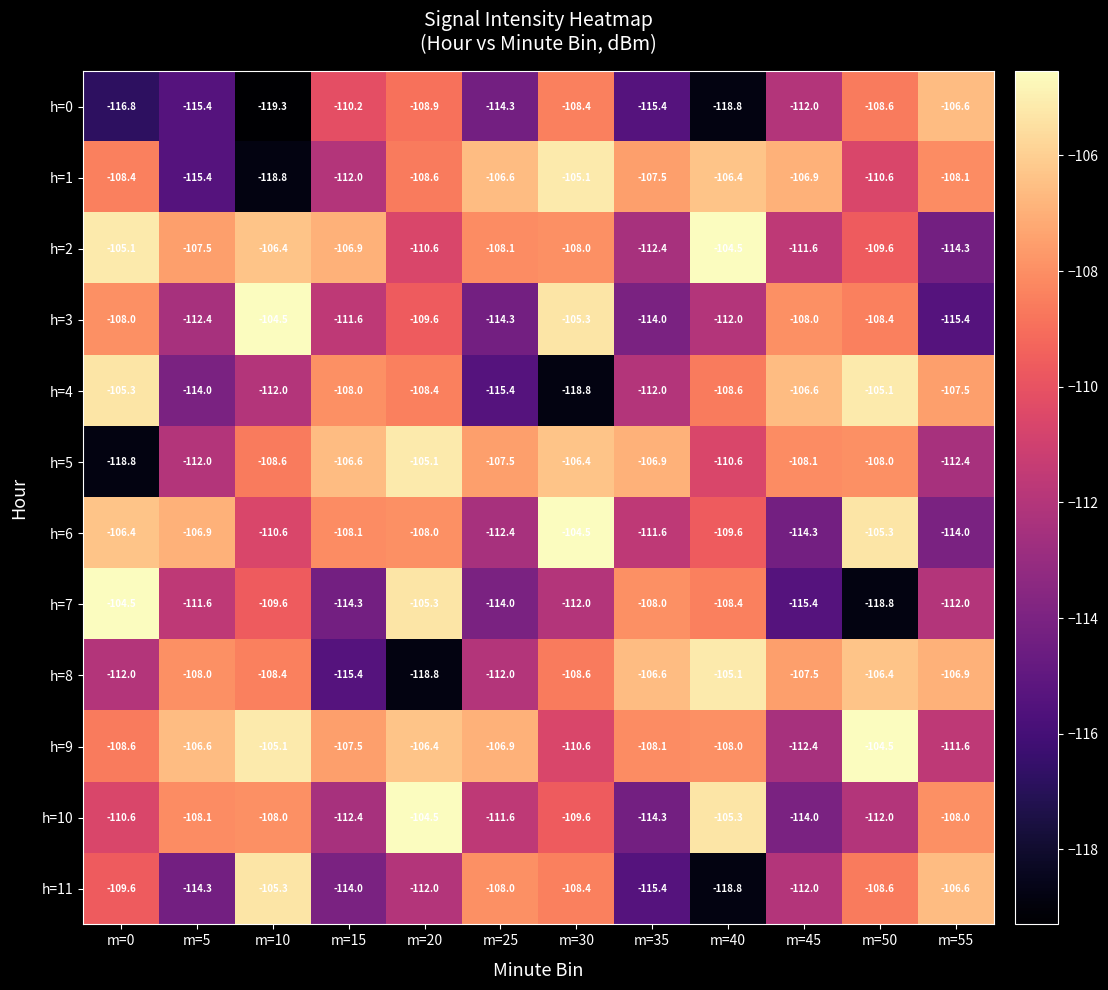

Which series has the largest total across all categories?

h=9